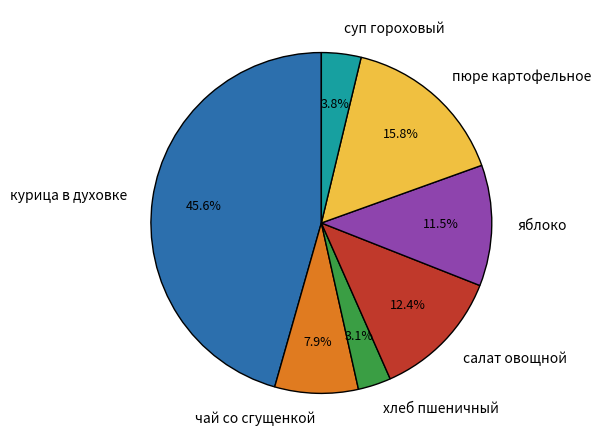

Combined, do яблоко and салат овощной account for over 50%?

No